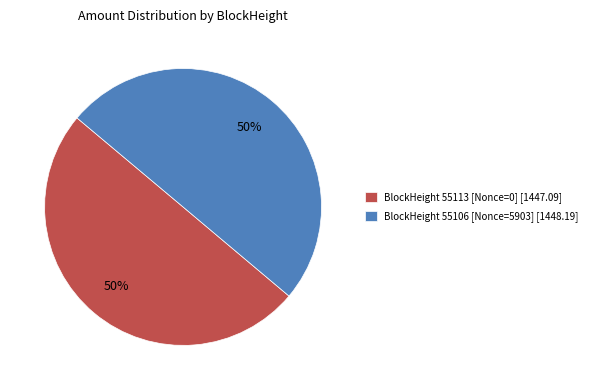

What percentage is the BlockHeight 55106 [Nonce=5903] [1448.19] slice, to the nearest percent?

50%